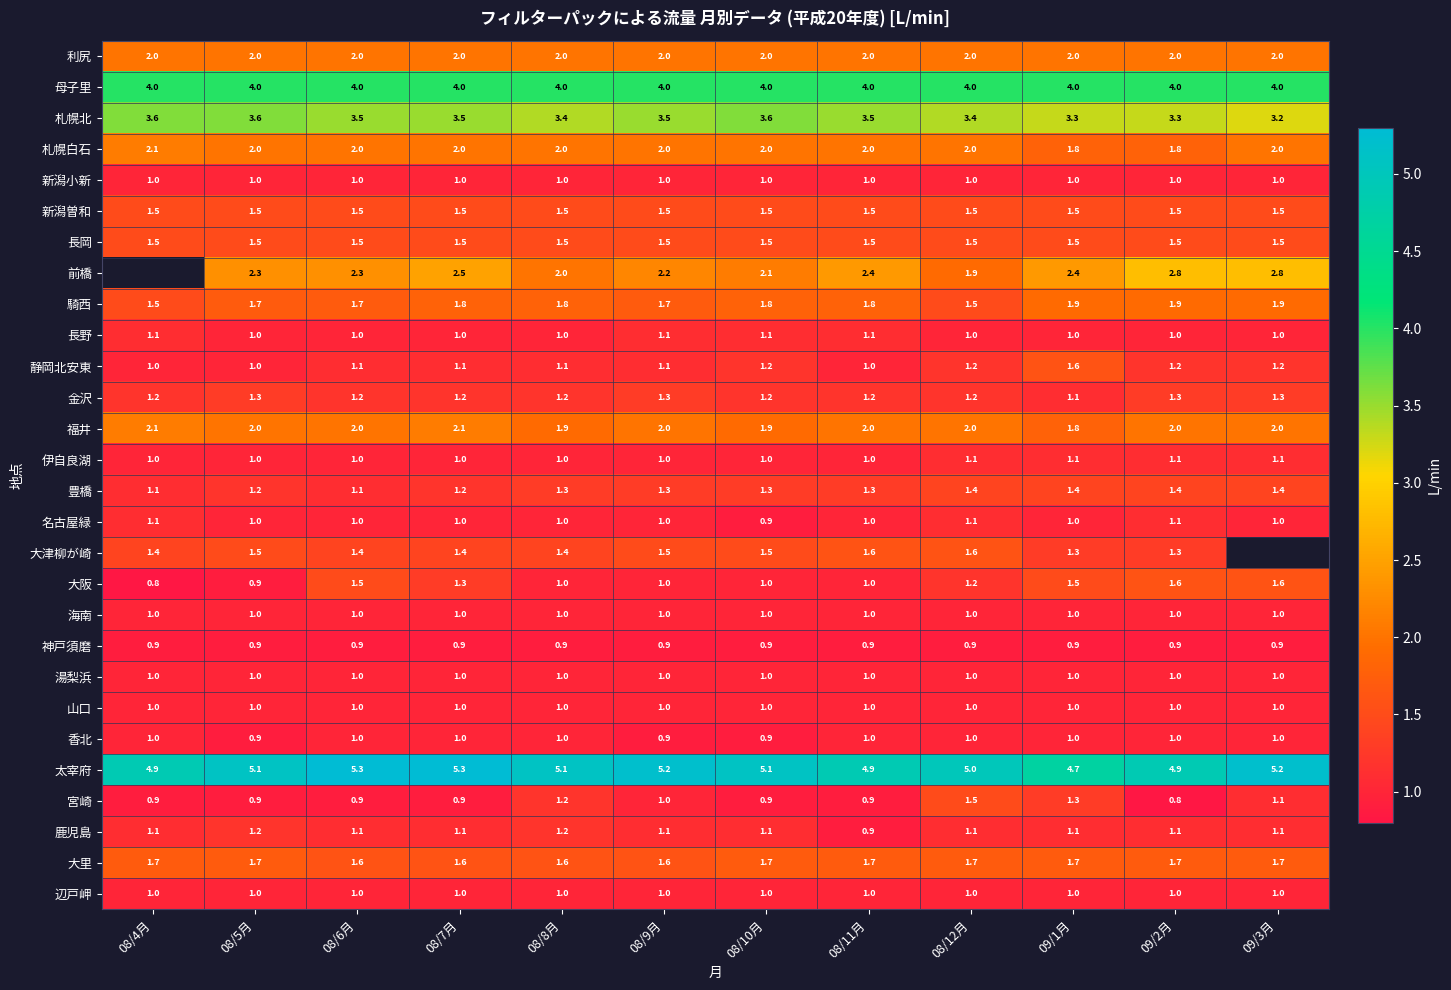

At how many categories does at least one series exceed 0?

12